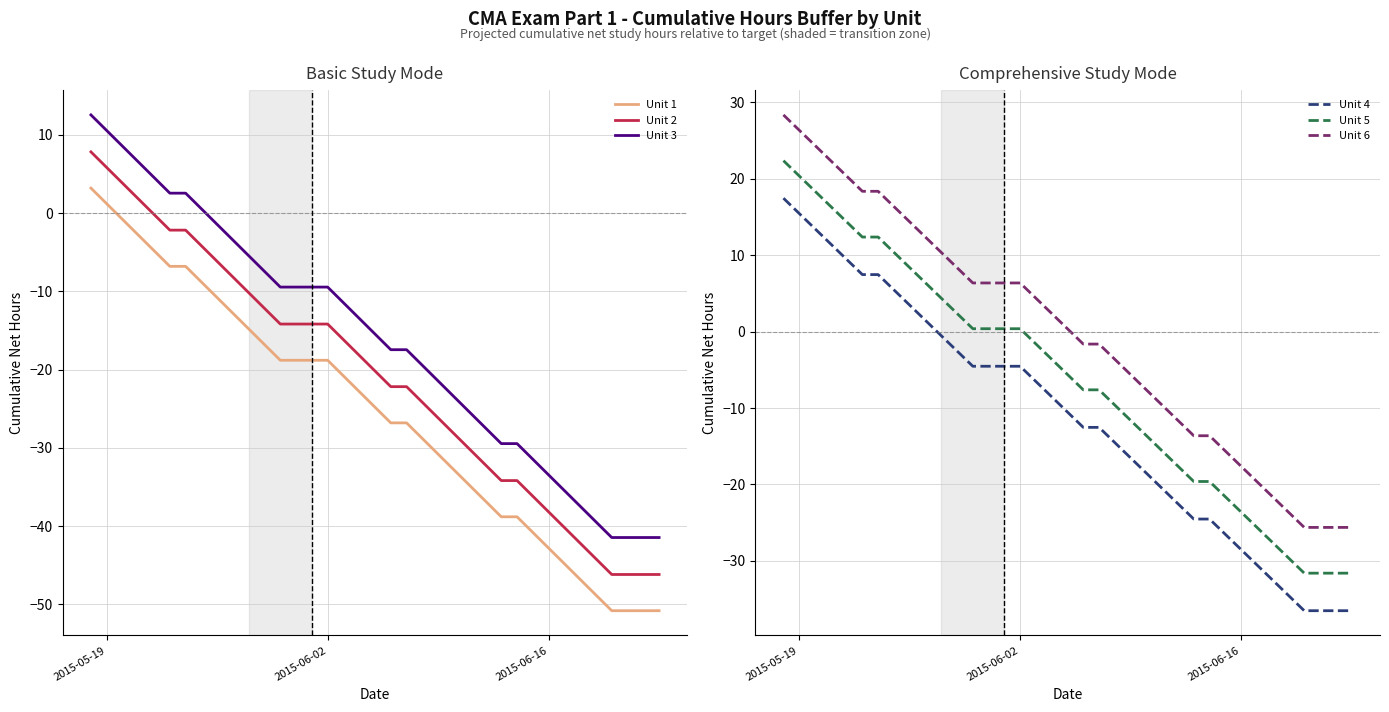

True or false: Unit 2 and Unit 1 cross at least once.

False